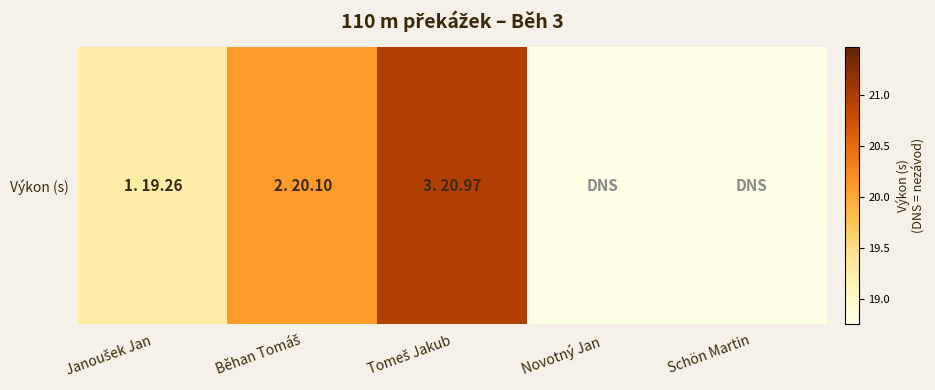

What value does the data have at Schön Martin?

18.3